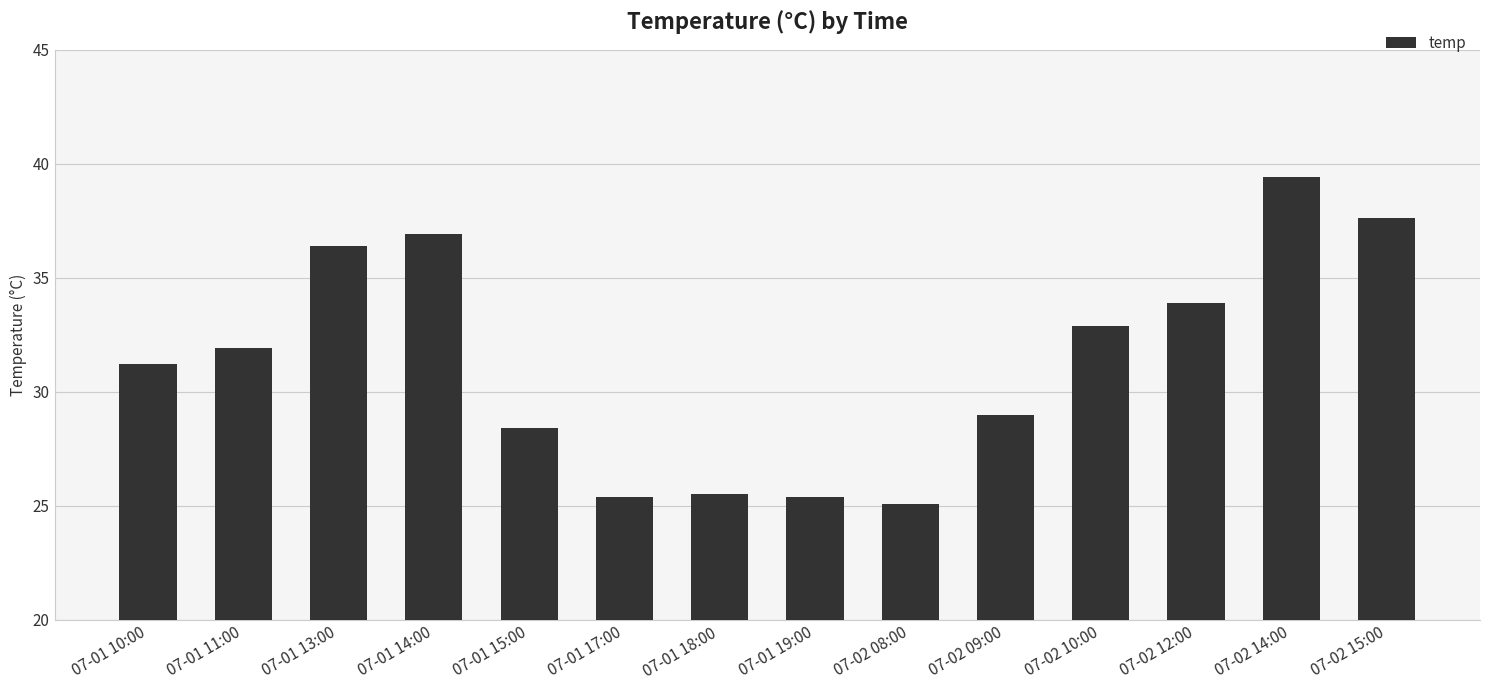

Count the number of categories in the chart.

14